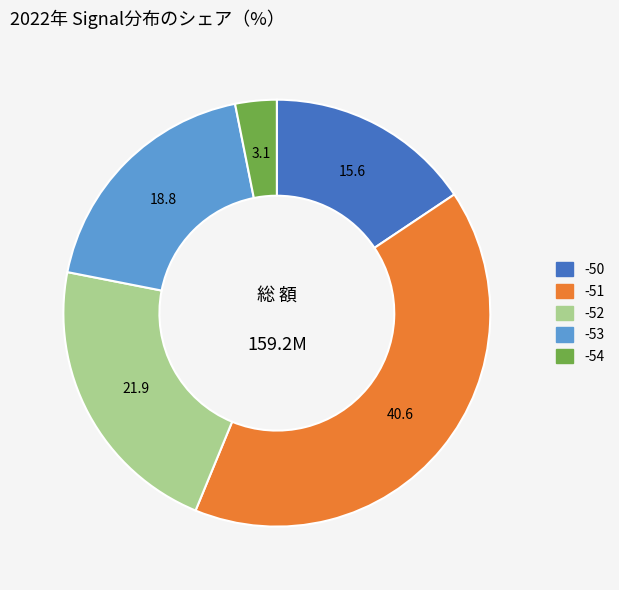

Which category has the biggest portion of the pie?

-51